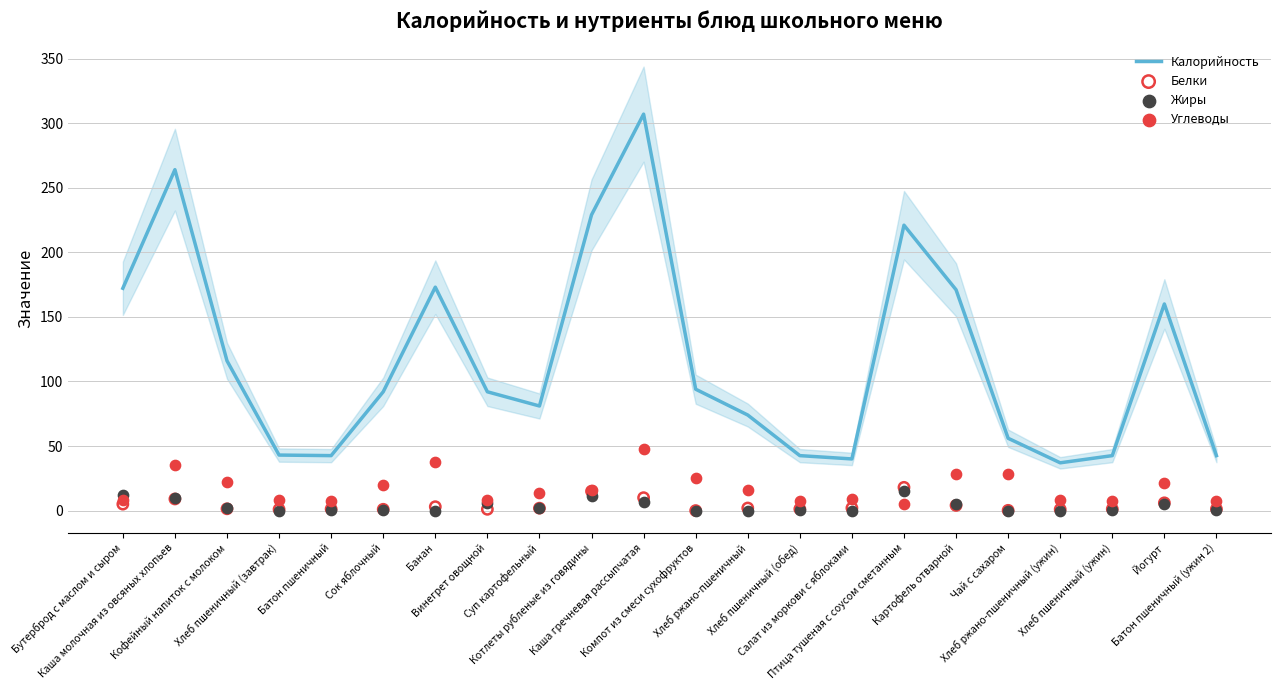

At how many categories does at least one series exceed 43?

15